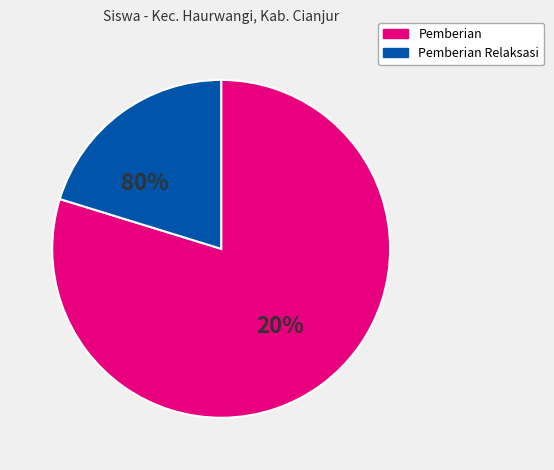

Is it true that SD NEGERI CIHEA is 1% of the pie?

False